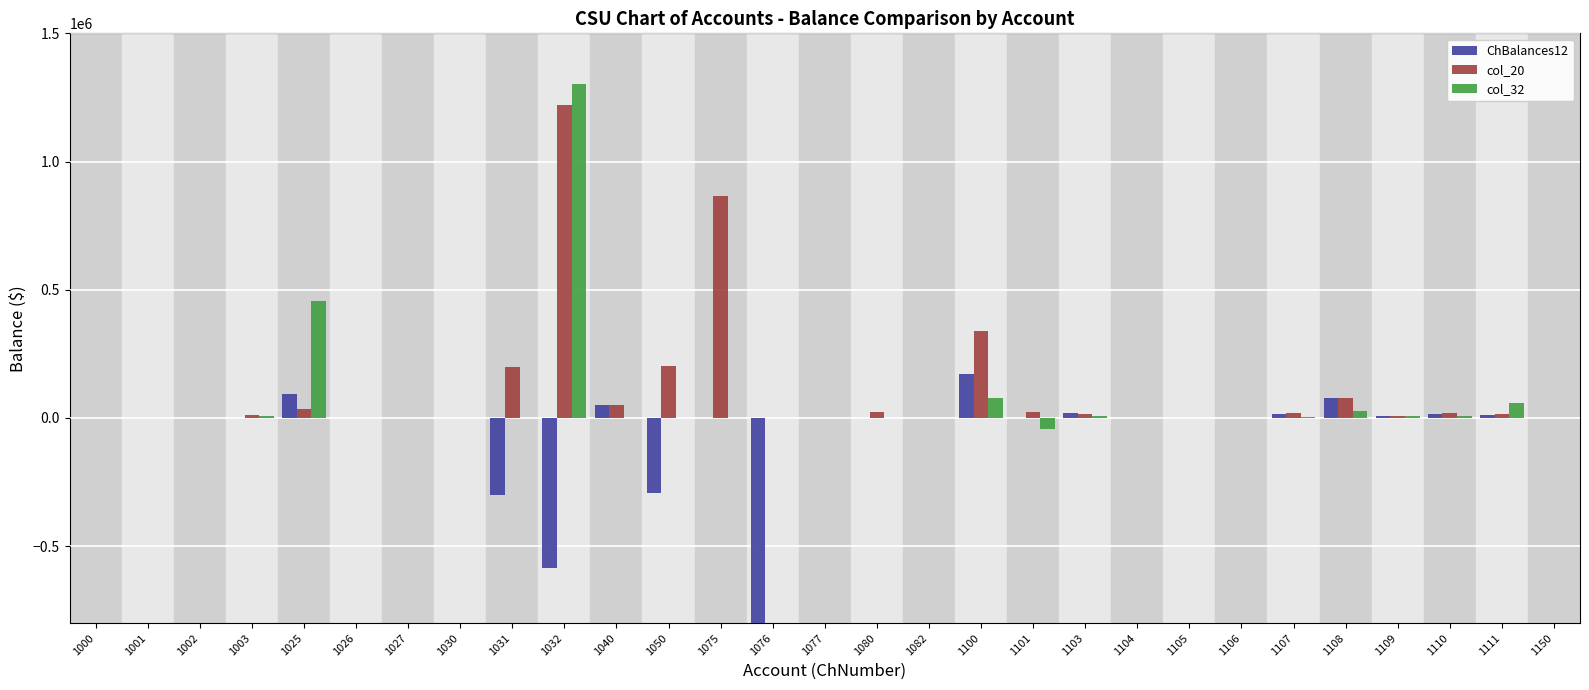

At which label is col_32 closest to 629652?

1025